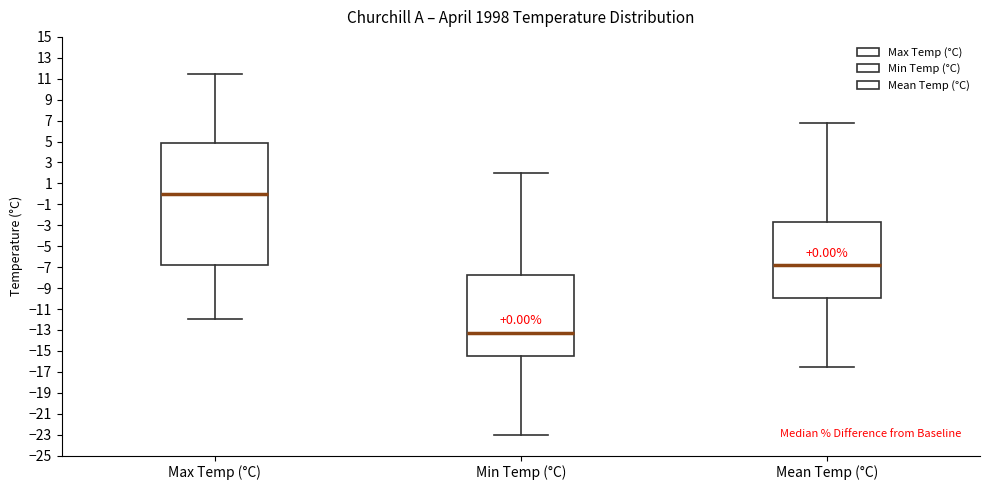

Comparing the boxes themselves (not the whiskers), which one is the tallest?

Max Temp (°C)